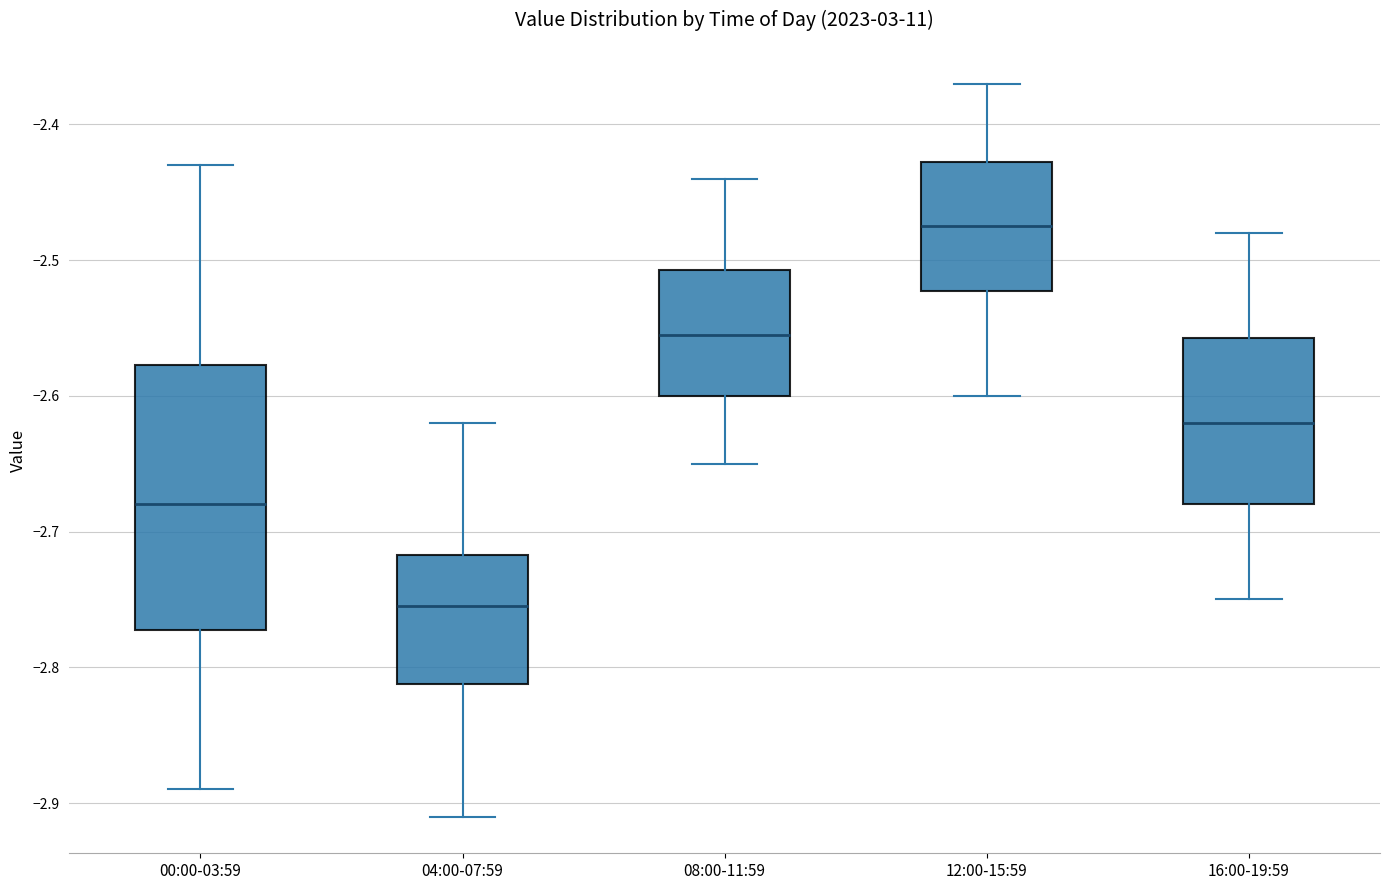

Comparing the boxes themselves (not the whiskers), which one is the tallest?

00:00-03:59